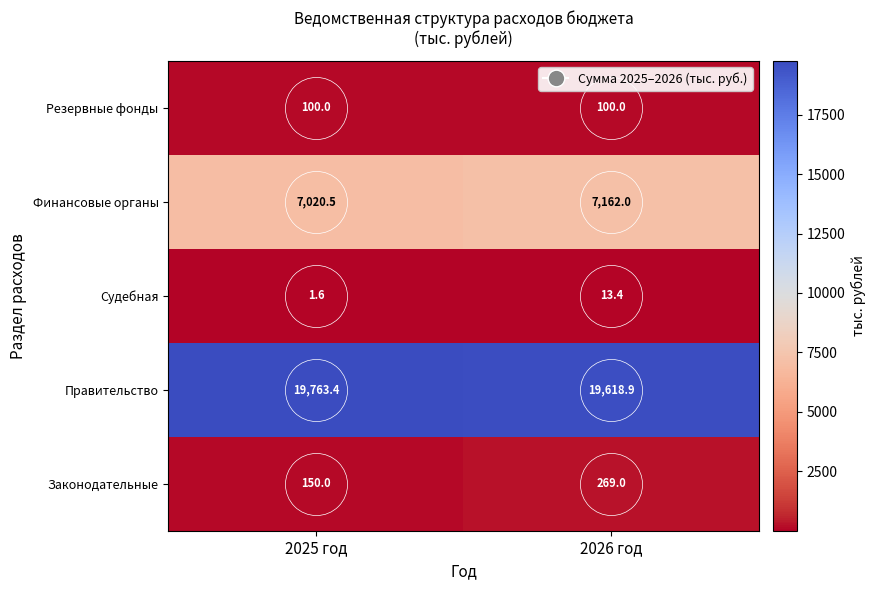

How many series are shown in this chart?

5